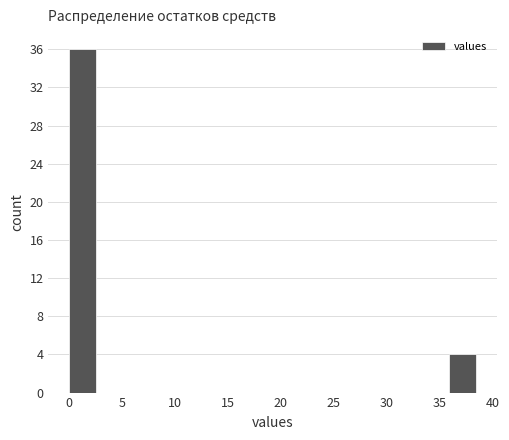

Reading left to right, list every bar in this chart as the range it spans on the x-axis followed by its height. Neither the bar edges nor the heights are printed on the chart, so give them approximately, as read against the axes.

0.0 to 2.5: 36
2.5 to 5.0: 0
5.0 to 7.5: 0
7.5 to 10.5: 0
10.5 to 13.0: 0
13.0 to 15.5: 0
15.5 to 18.0: 0
18.0 to 20.5: 0
20.5 to 23.0: 0
23.0 to 25.5: 0
25.5 to 28.0: 0
28.0 to 31.0: 0
31.0 to 33.5: 0
33.5 to 36.0: 0
36.0 to 38.5: 4